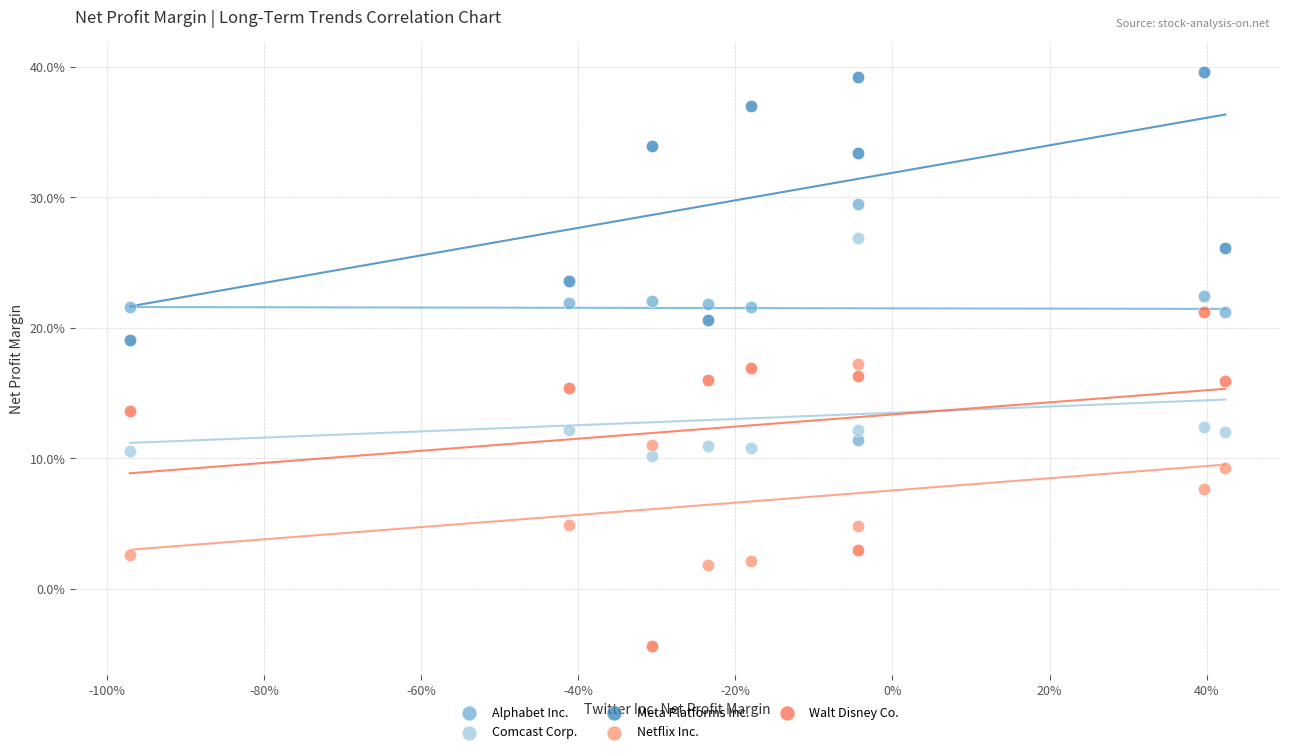

What are all the series names shown in the legend?

Alphabet Inc., Comcast Corp., Meta Platforms Inc., Netflix Inc., Walt Disney Co.